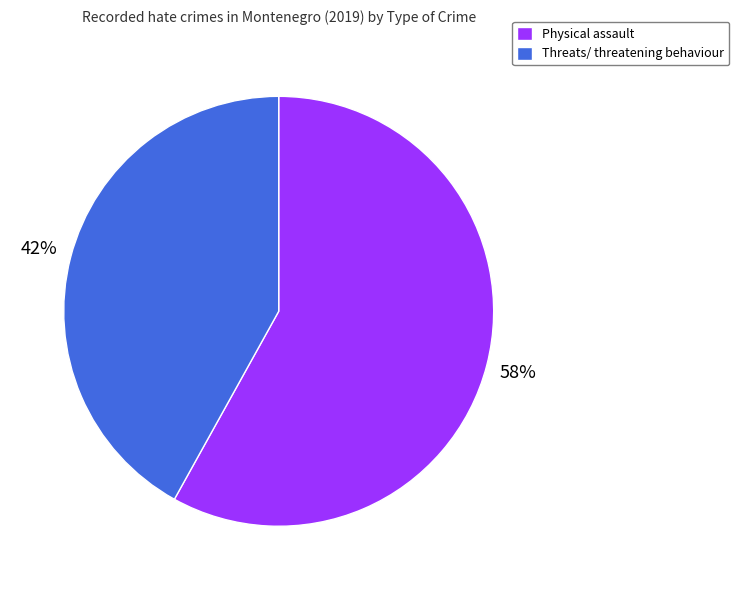

Count the number of slices in the pie.

2